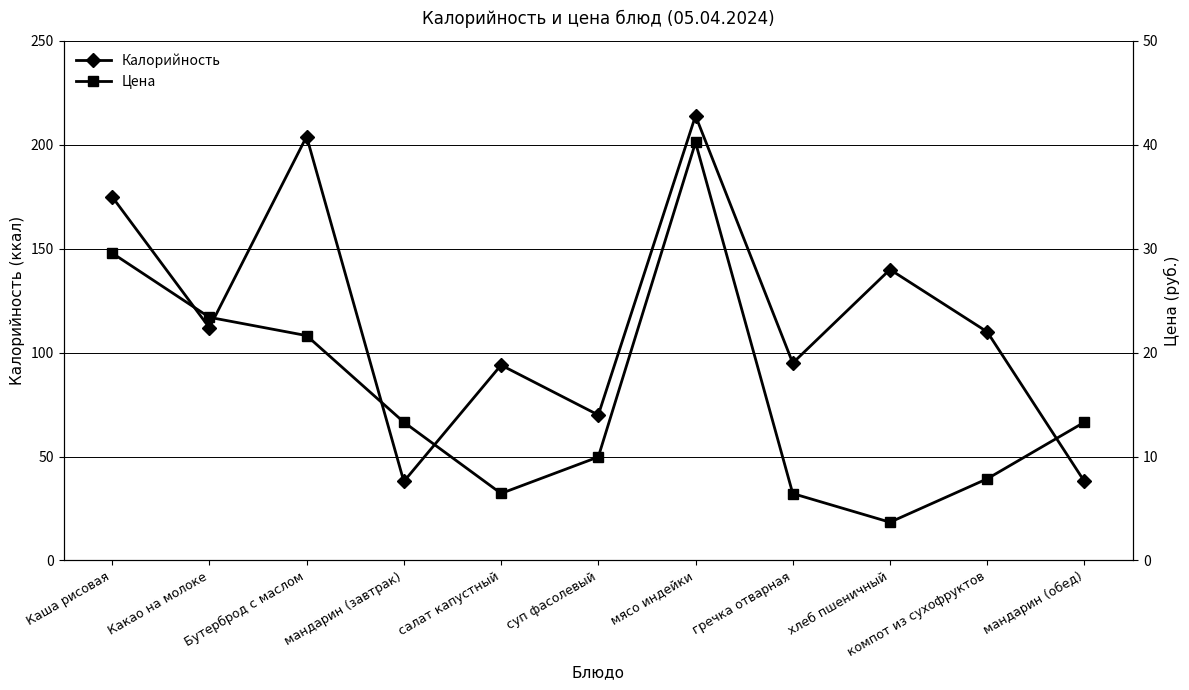

The Цена series shows 32.2 at Какао на молоке. True or false?

False